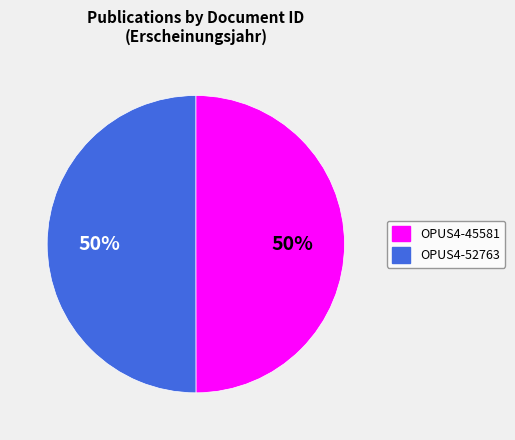

To the nearest percent, what is the combined percentage of OPUS4-45581 and OPUS4-52763?

100%